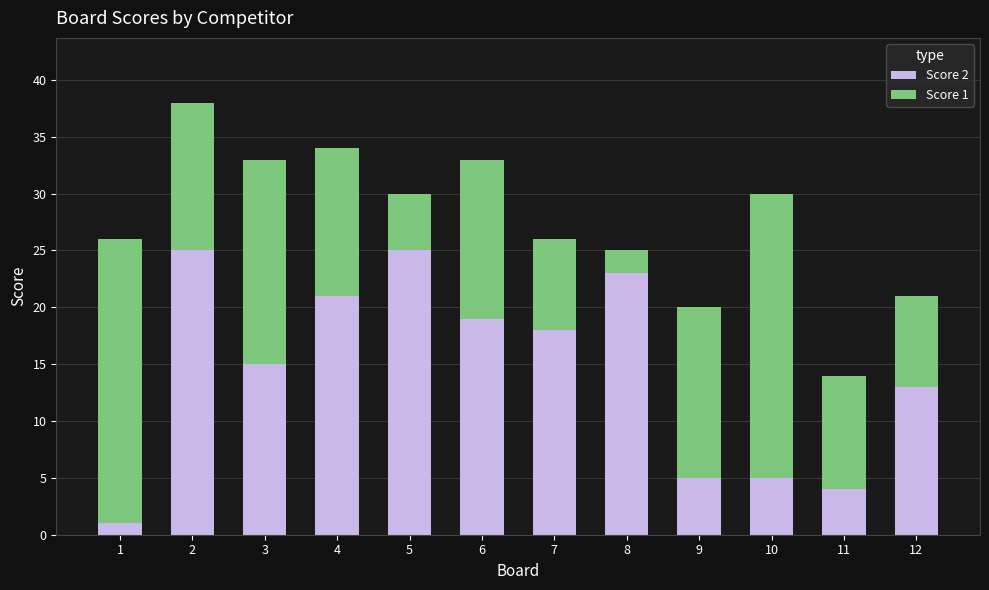

At which category is the sum across all series the highest?

2